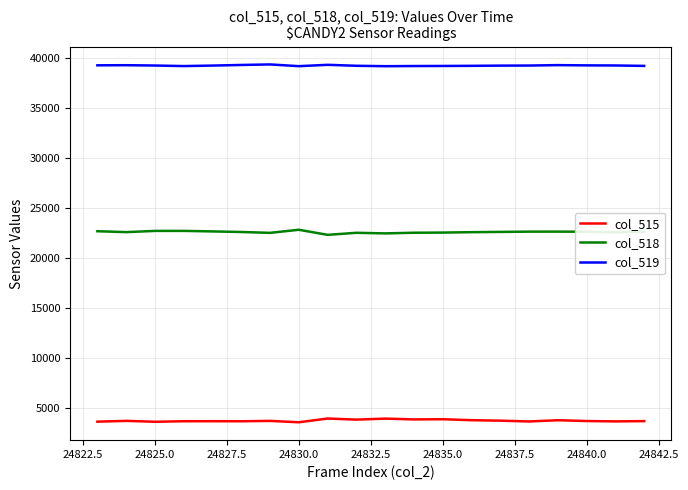

True or false: col_518 and col_519 cross at least once.

False